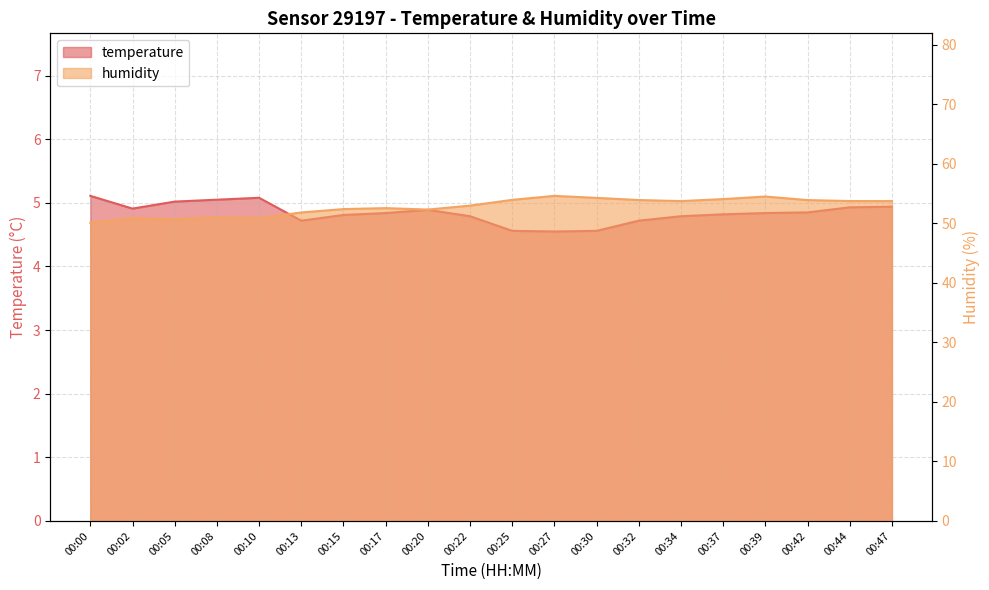

Which has a higher value, 00:20 or 00:17?

00:20